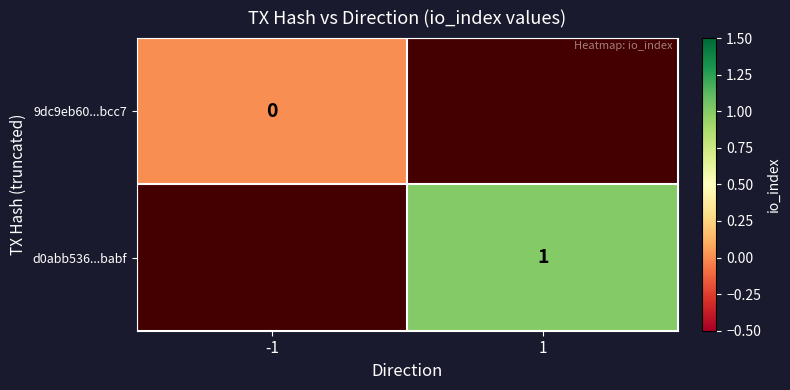

Is the value of d0abb536...babf at 1 greater than the value of 9dc9eb60...bcc7 at -1?

Yes